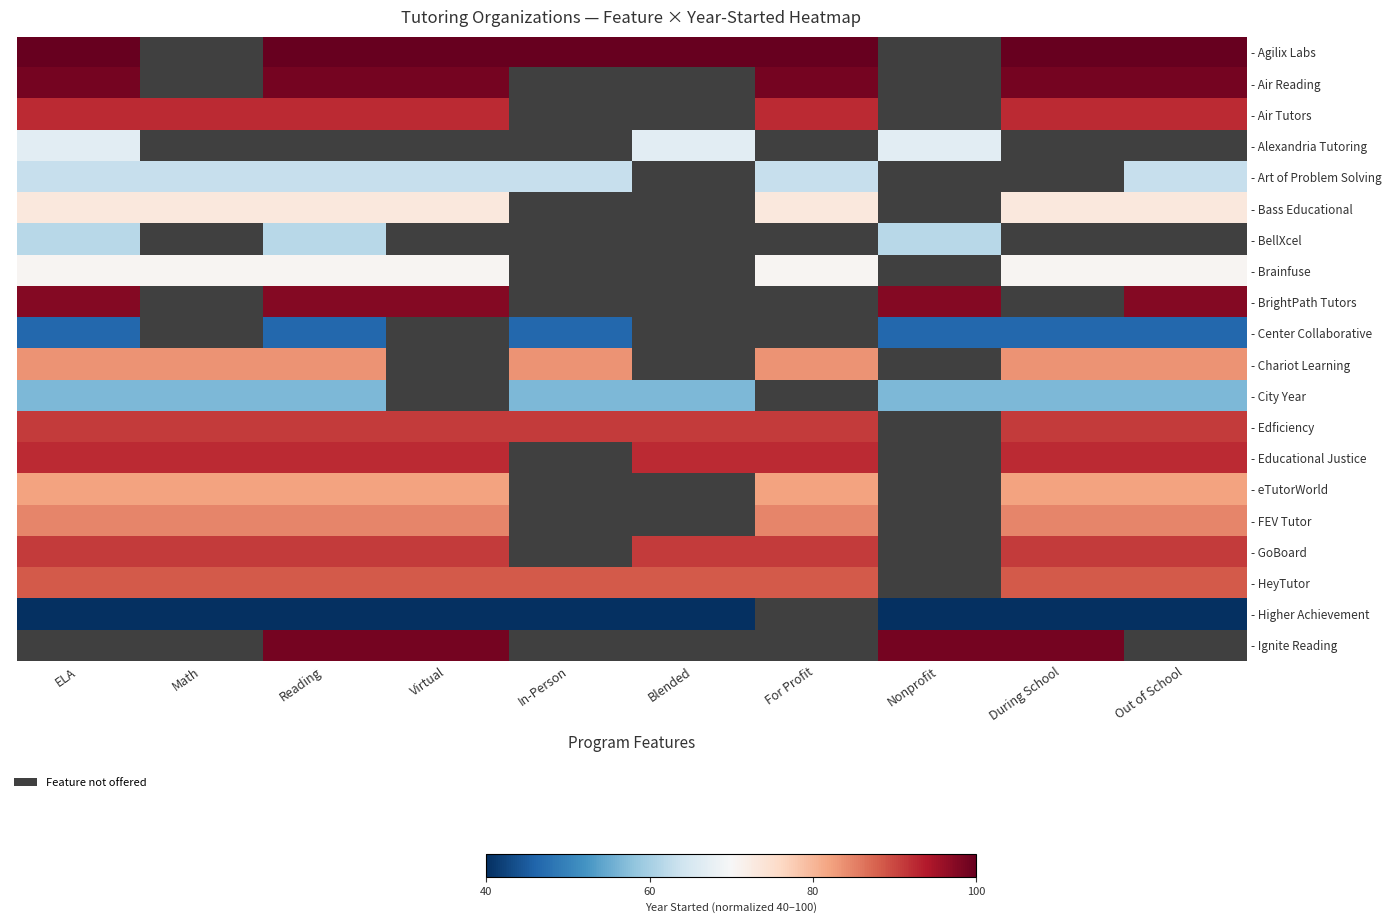

At which category does the chart reach its minimum across all series?

ELA